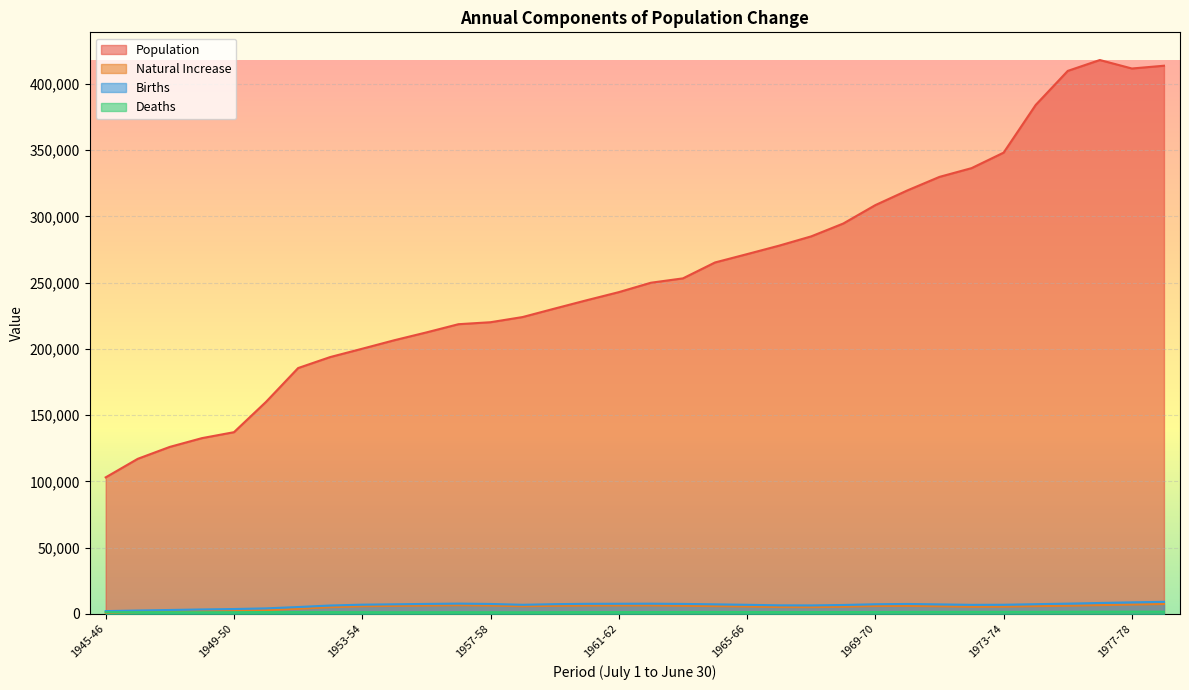

What is the label of the 21st point from the left?

1965-66